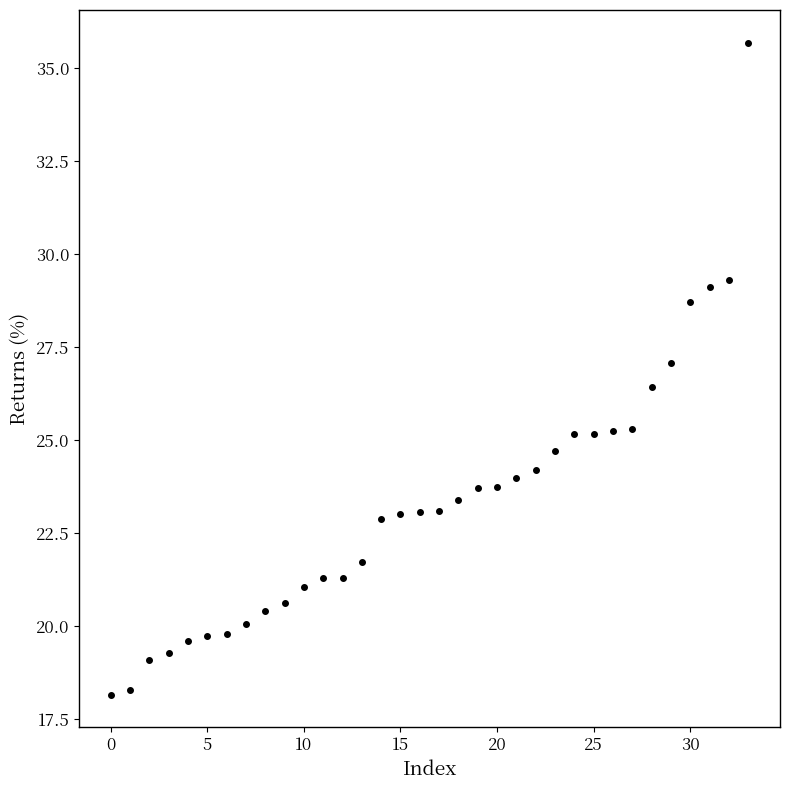

What is the difference between the maximum and second lowest values?

17.4